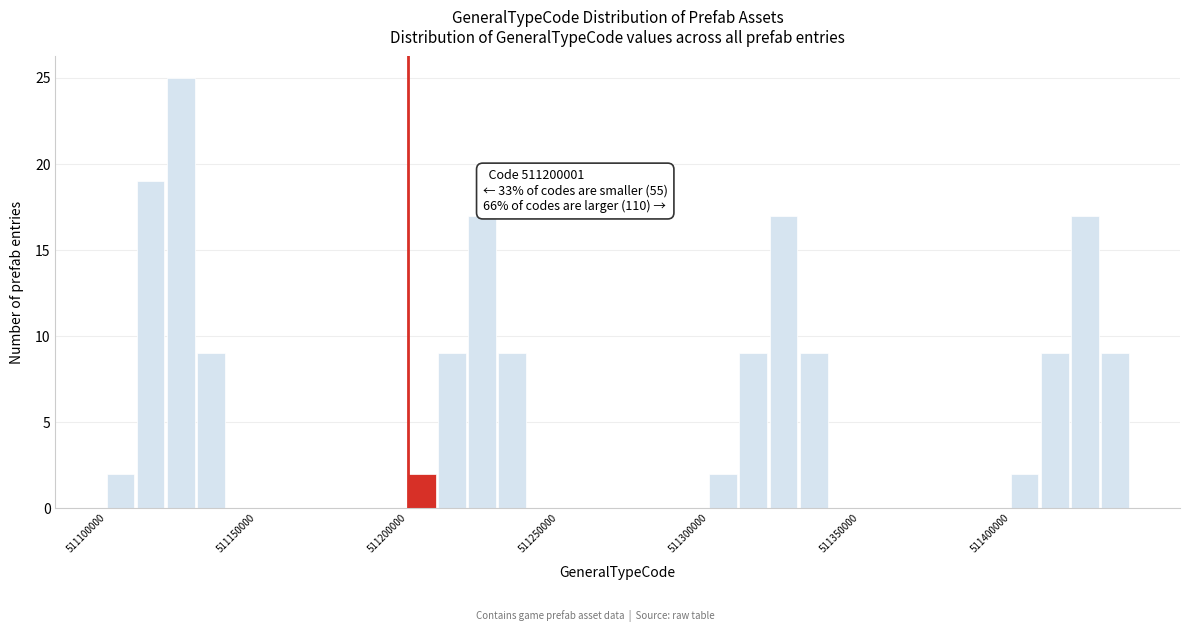

Around what value on the x-axis is the tallest bar? Give the approximate position of its centre, as read against the axis.

511125000